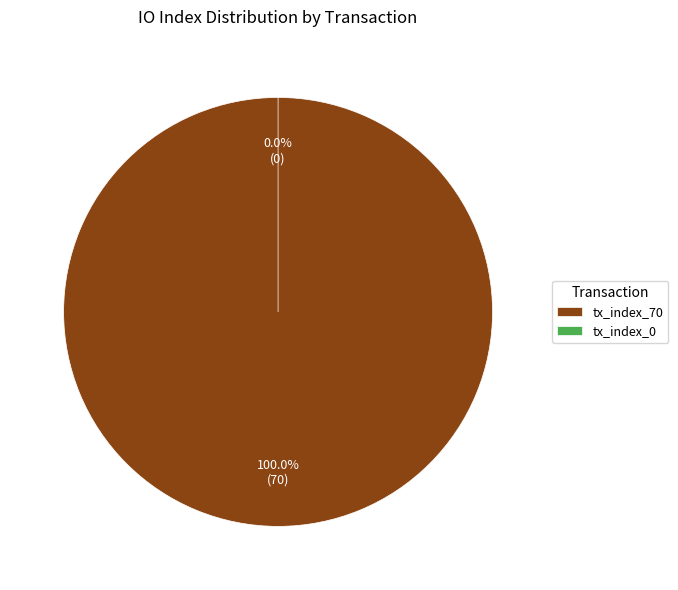

Does any single category account for the majority?

Yes